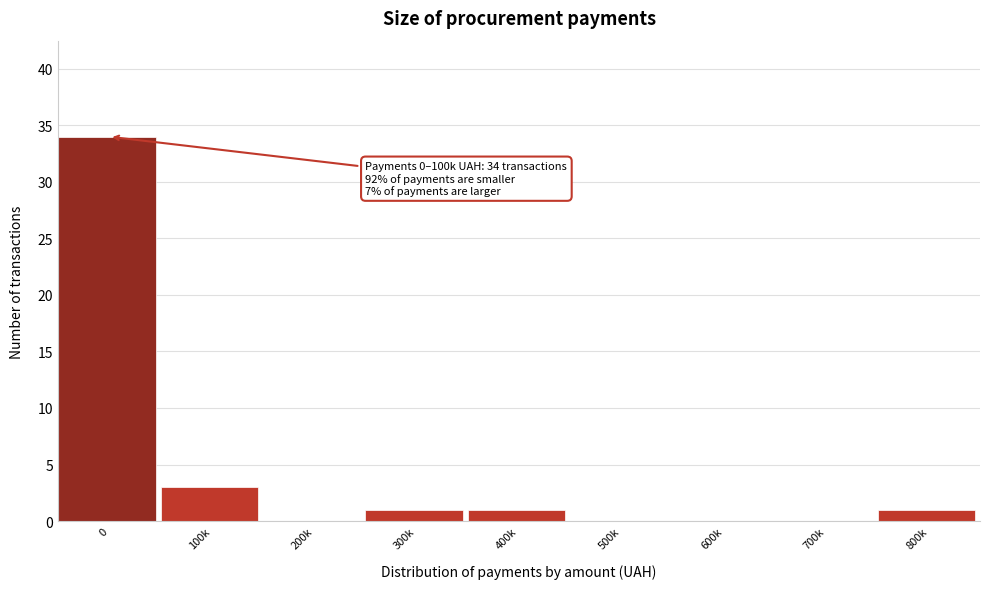

Reading left to right, what are all the values shown in this chart?

0=34	100k=3	200k=0	300k=1	400k=1	500k=0	600k=0	700k=0	800k=1